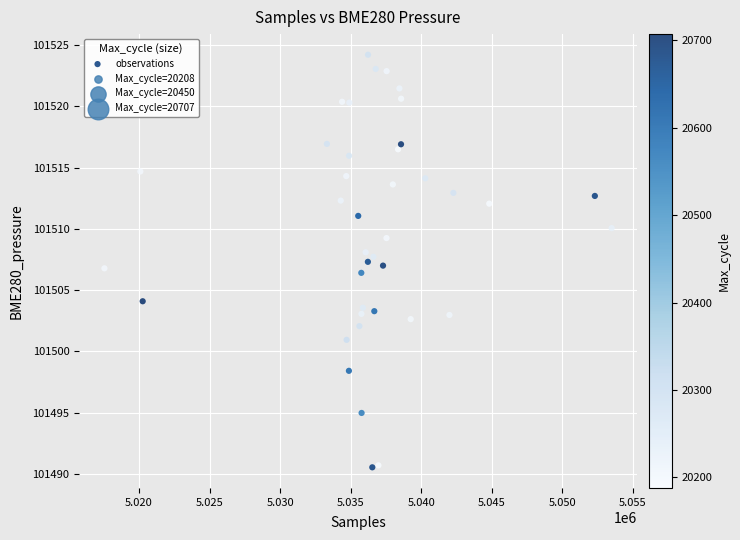

What is the range of X values (max minus min)?

35944.0